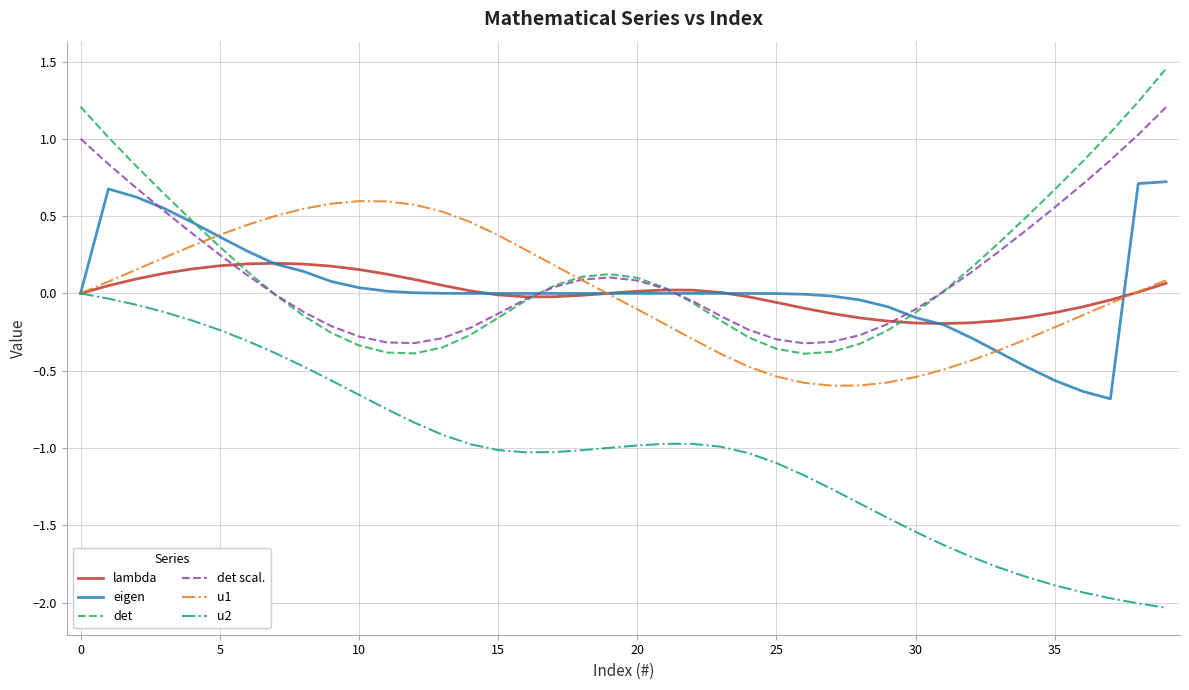

What is the minimum value for u1?

-0.6